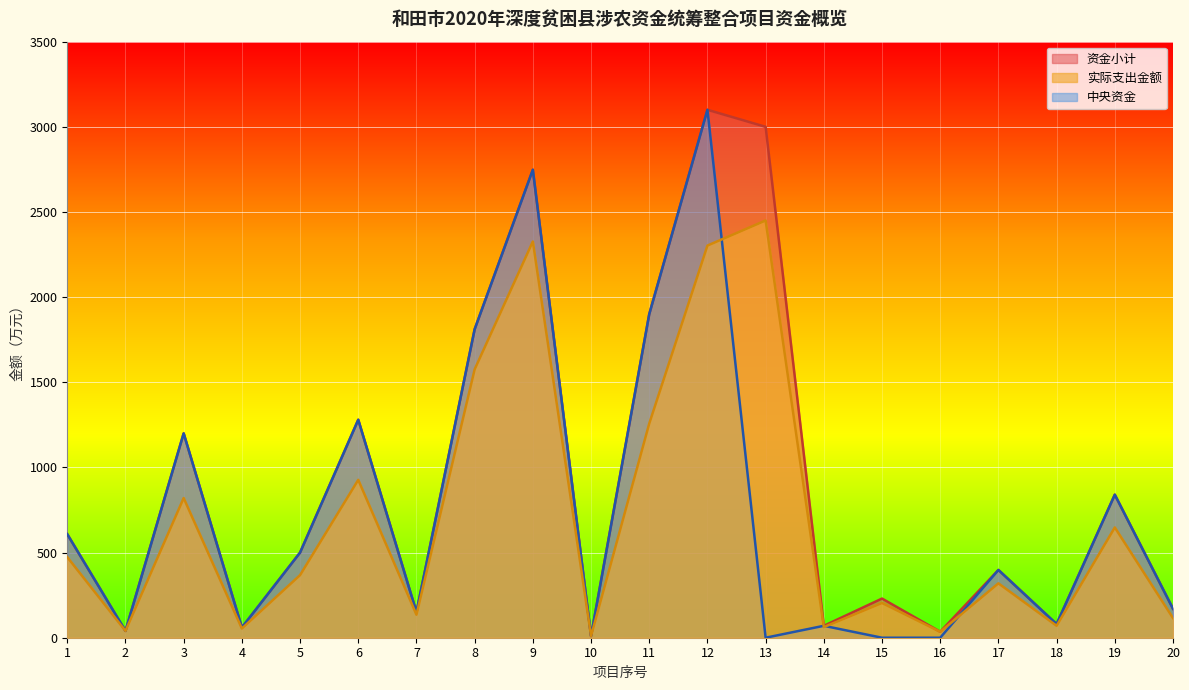

What is the total value across all series at 1?

1689.3